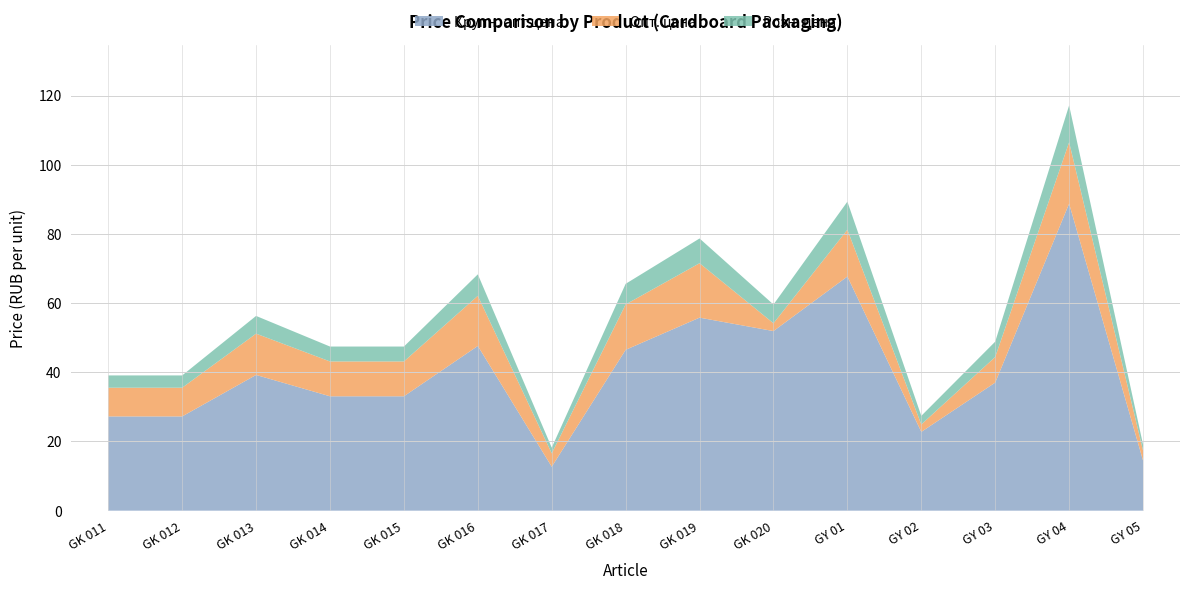

Reading left to right, what are all the values shown in this chart?

Крупн. опт цена: GK 011=27.2	GK 012=27.2	GK 013=39.2	GK 014=33.1	GK 015=33.1	GK 016=47.6	GK 017=12.7	GK 018=46.5	GK 019=55.8	GK 020=51.9	GY 01=67.7	GY 02=22.8	GY 03=37.0	GY 04=88.7	GY 05=14.5
Опт. цена: GK 011=35.5	GK 012=35.5	GK 013=51.2	GK 014=43.1	GK 015=43.1	GK 016=62.1	GK 017=16.6	GK 018=59.6	GK 019=71.5	GK 020=54.2	GY 01=81.2	GY 02=24.9	GY 03=44.4	GY 04=106.5	GY 05=17.4
Розн. цена: GK 011=39.1	GK 012=39.1	GK 013=56.3	GK 014=47.4	GK 015=47.4	GK 016=68.3	GK 017=18.2	GK 018=65.6	GK 019=78.7	GK 020=59.6	GY 01=89.3	GY 02=27.4	GY 03=48.9	GY 04=117.1	GY 05=19.1